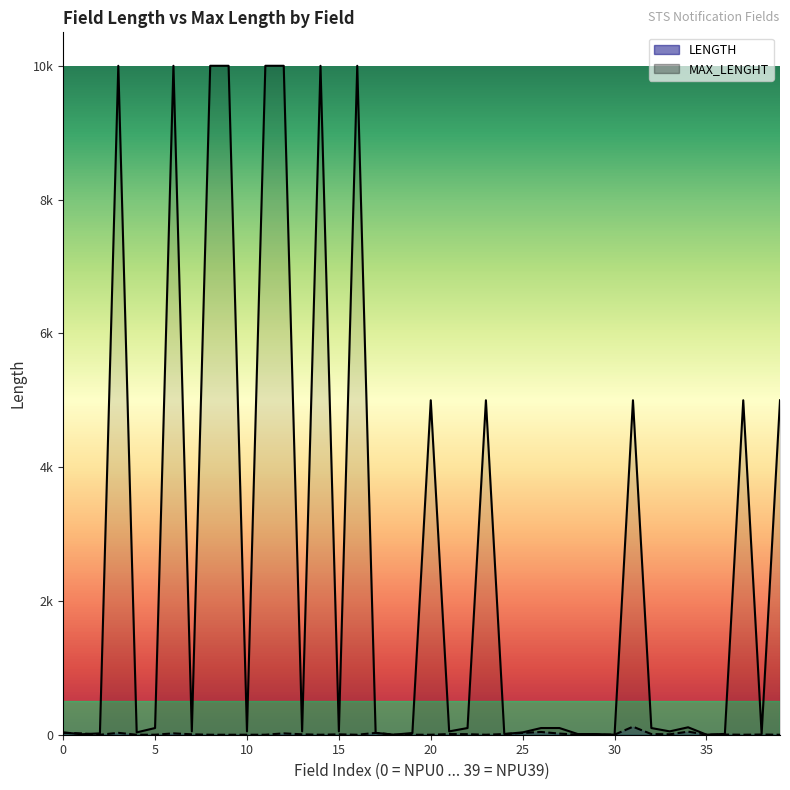

What is the value of the MAX_LENGHT point at the 10th from the left?

10000